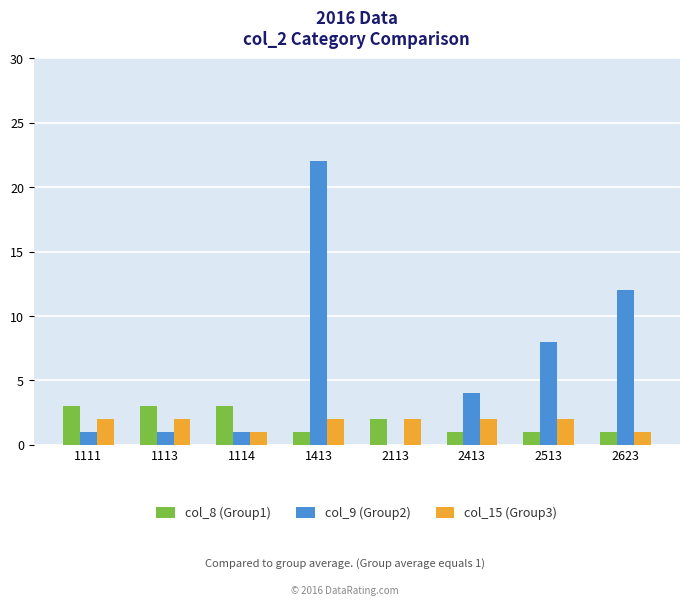

Between 1113 and 1413, which series saw the biggest shift?

col_9 (Group2)